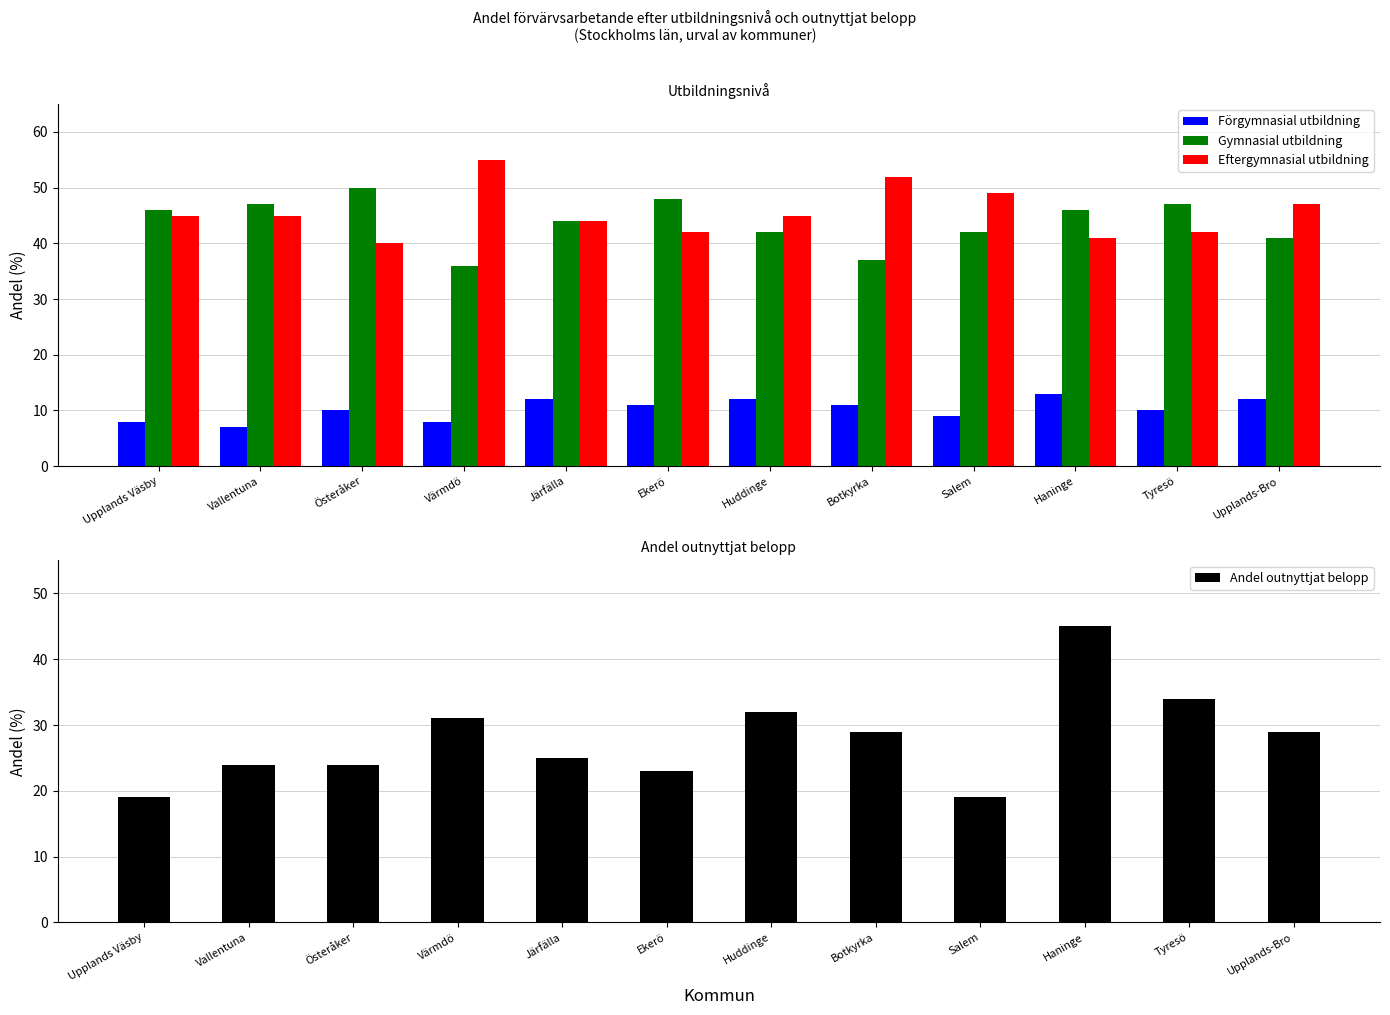

What position from the right is Vallentuna?

11